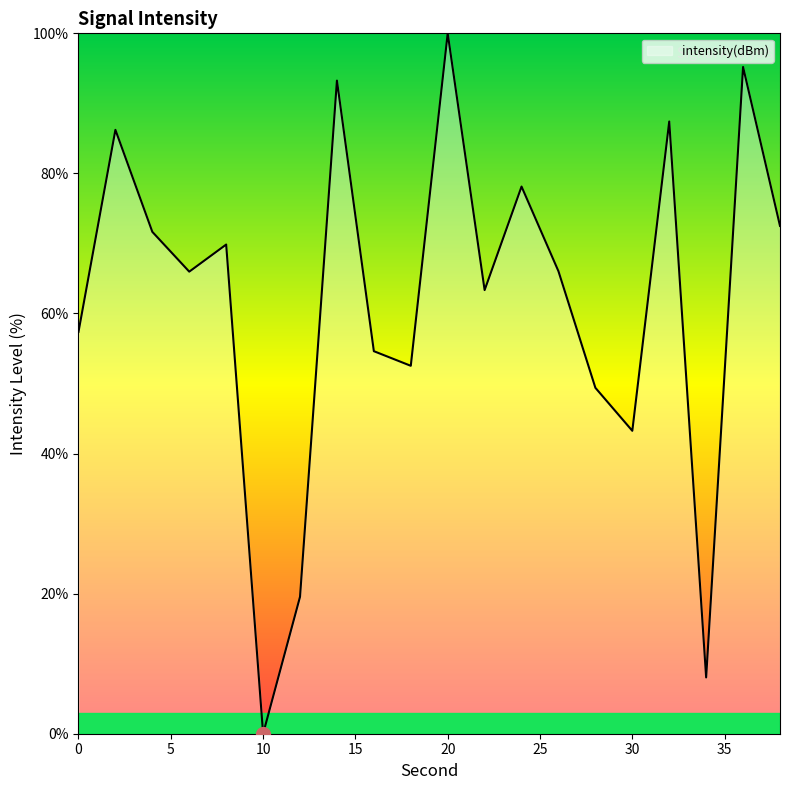

What is the difference between the maximum and minimum values?

100.0